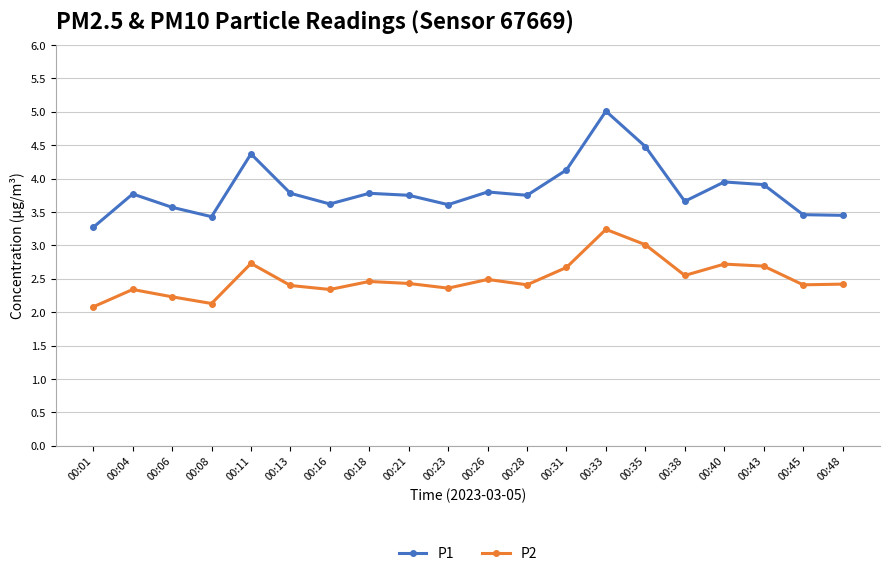

How many interior local peaks does the P1 series have?

6